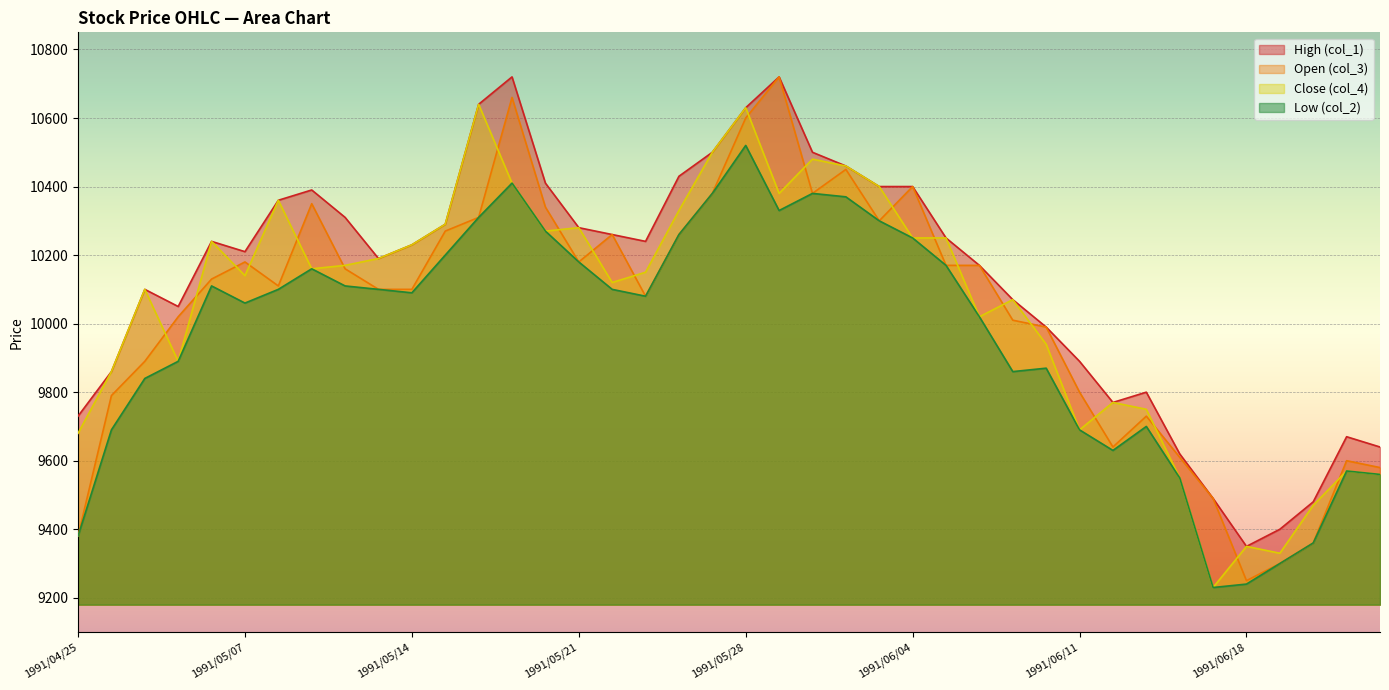

What is the total value across all series at 1991/04/26?

39200